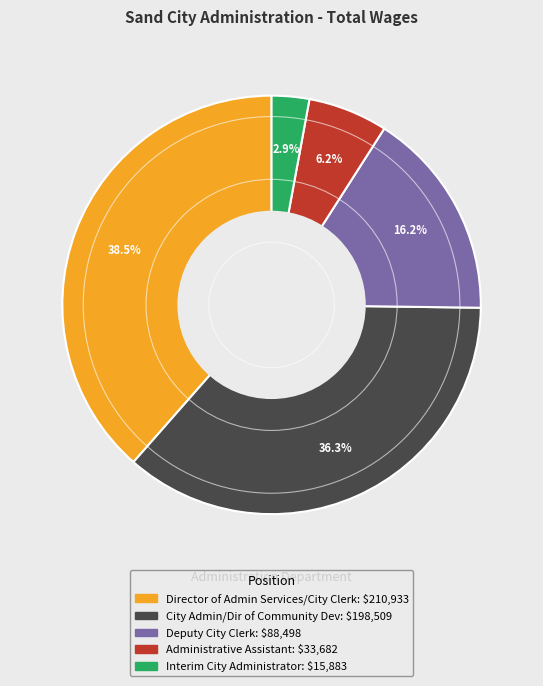

Is there a majority slice in this chart?

No